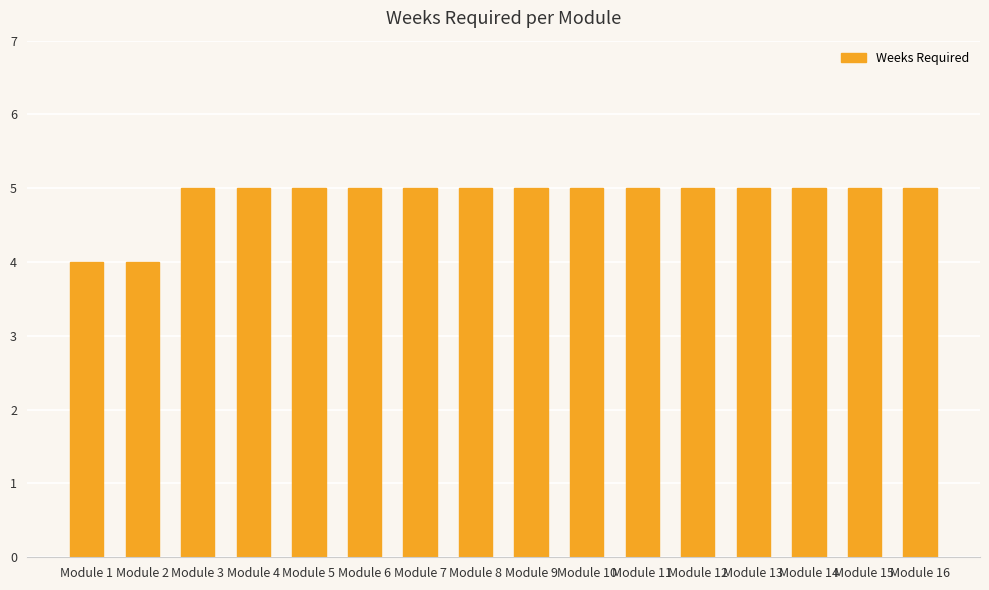

The chart shows a value of 5 at Module 6. True or false?

True